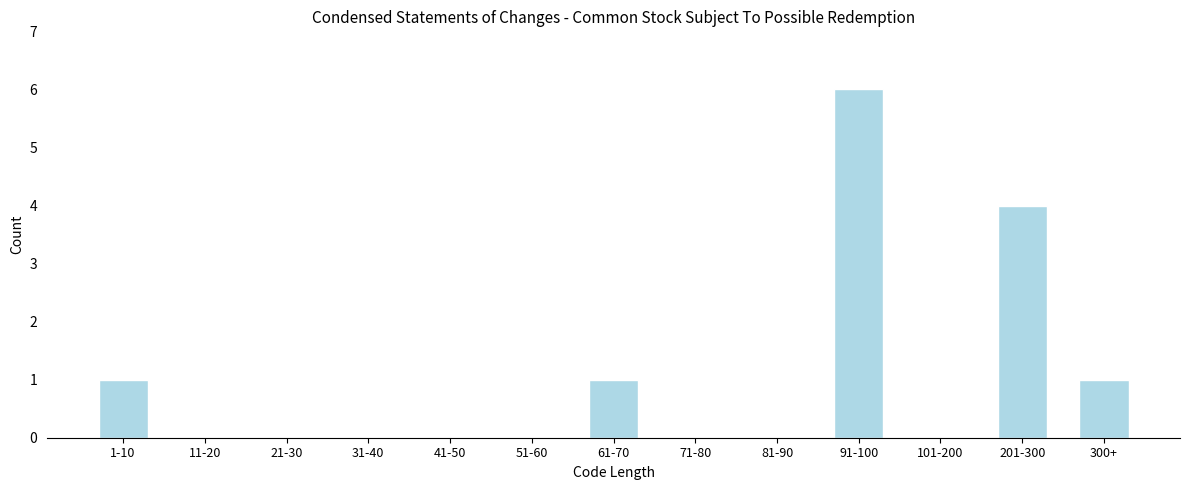

Reading right to left, extract all data points from this chart.

300+=1	201-300=4	101-200=0	91-100=6	81-90=0	71-80=0	61-70=1	51-60=0	41-50=0	31-40=0	21-30=0	11-20=0	1-10=1